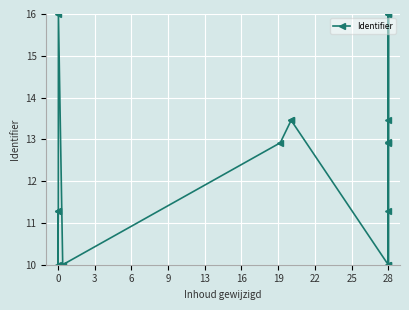

At which category does the data reach its first local valley?

3